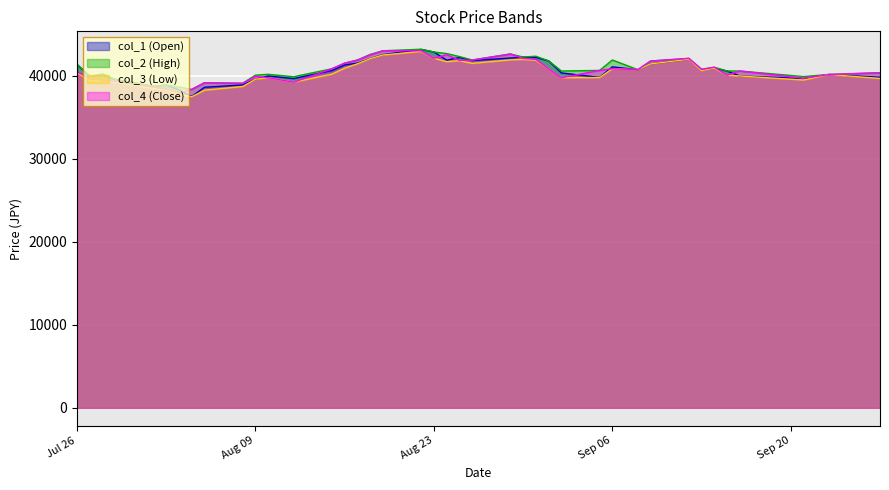

How many values in the col_1 (Open) series are below 40700?

20